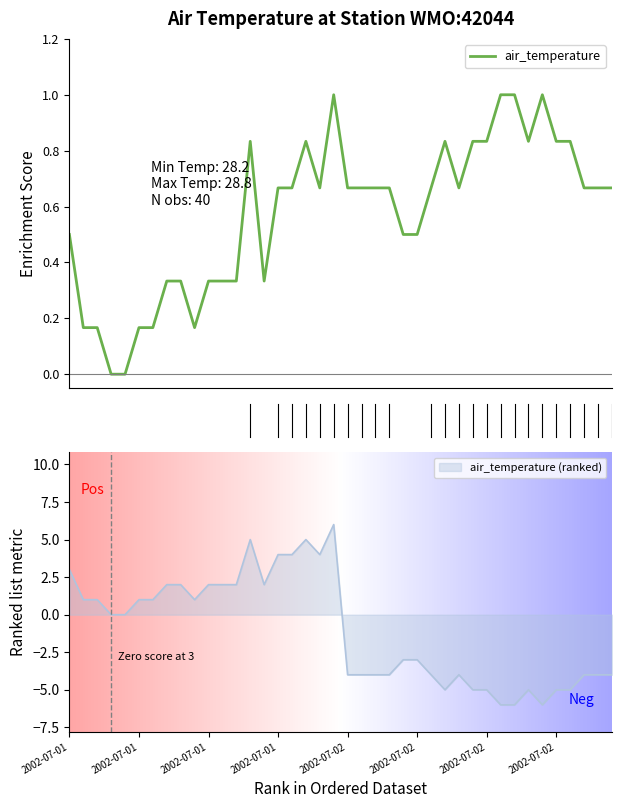

The chart shows a value of 0.4 at 2002-07-03T04:39. True or false?

False